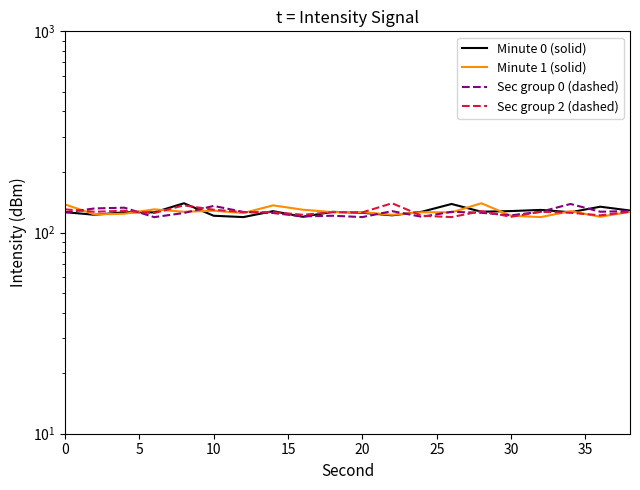

Which category has the lowest value in the Sec group 0 (dashed) series?

15